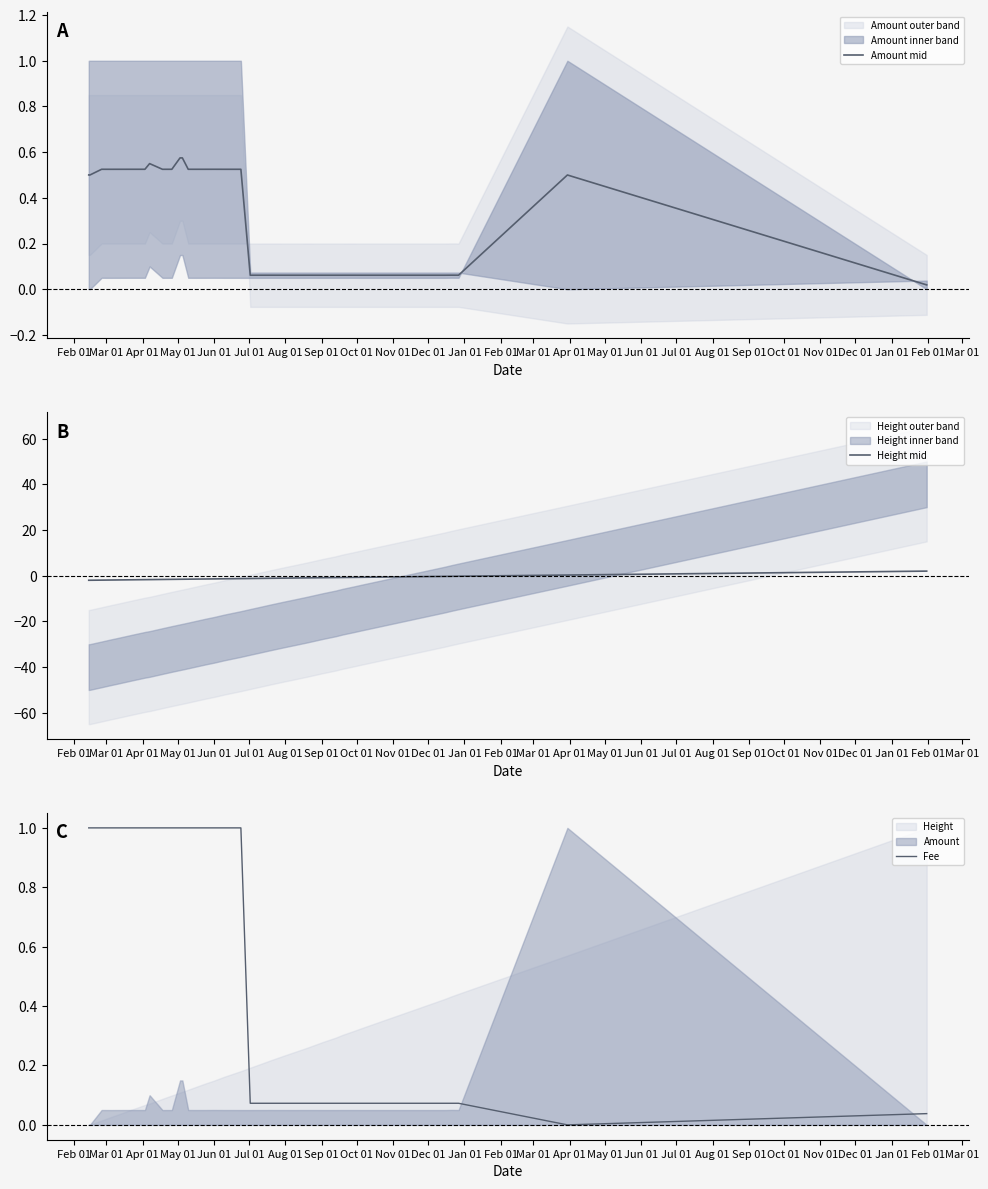

How many lines are shown in the chart?

3